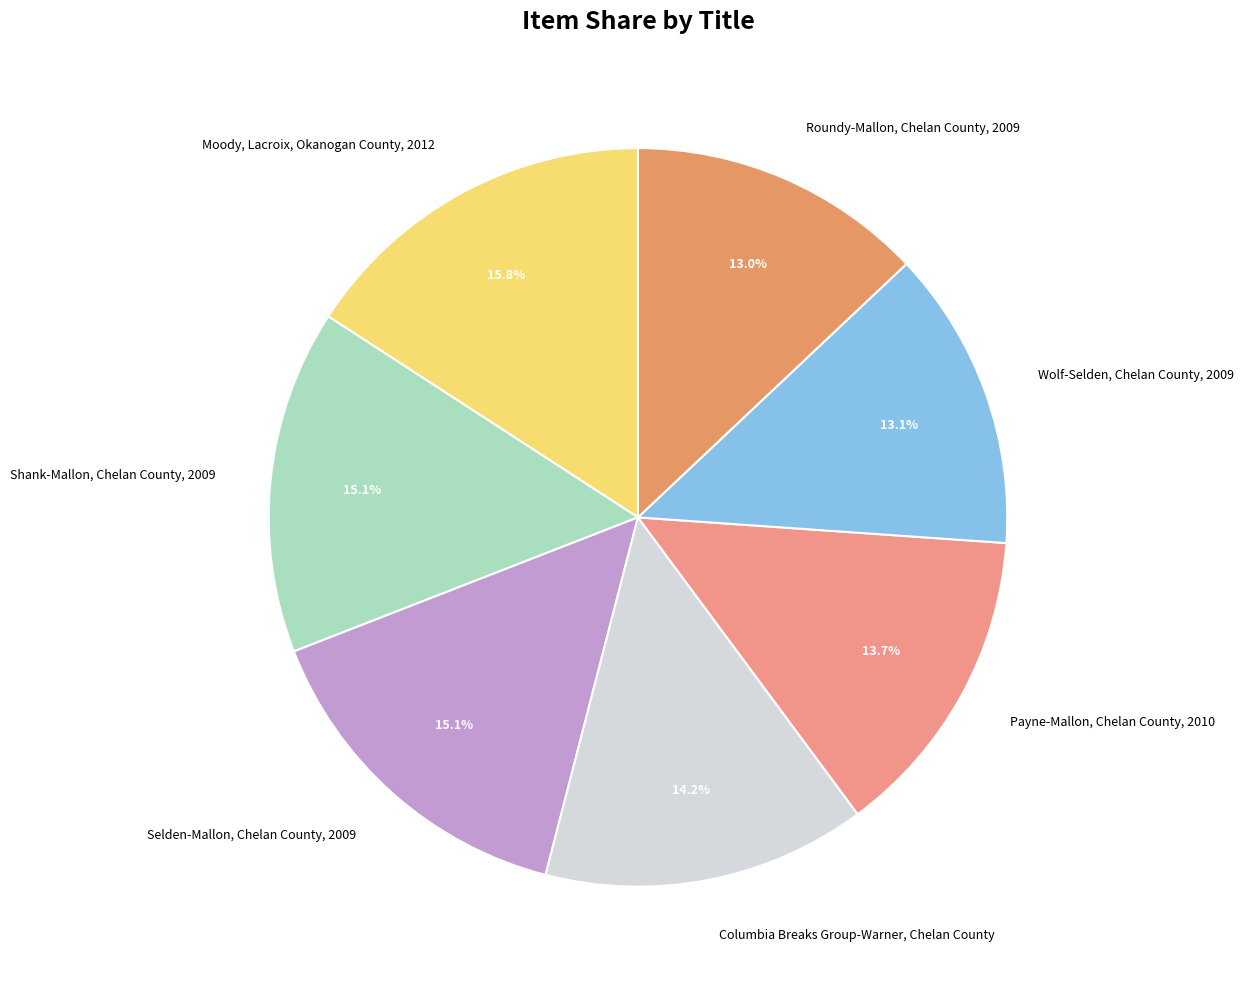

What percentage is the Roundy-Mallon, Chelan County, 2009 slice, to the nearest percent?

13%